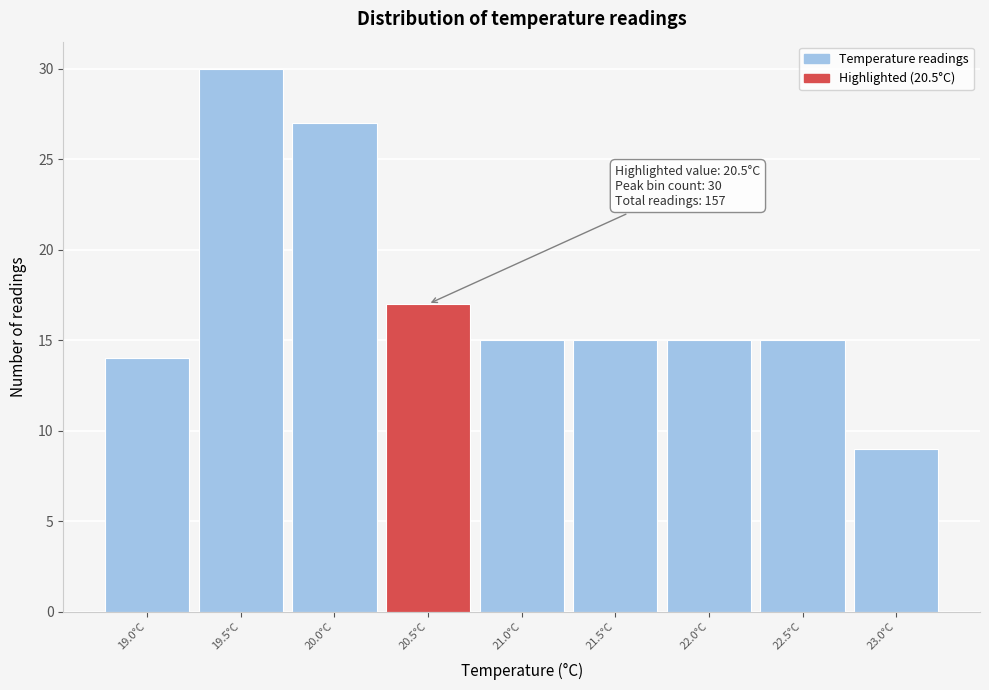

Over which range of the x-axis is the bar tallest?

19.25 to 19.75